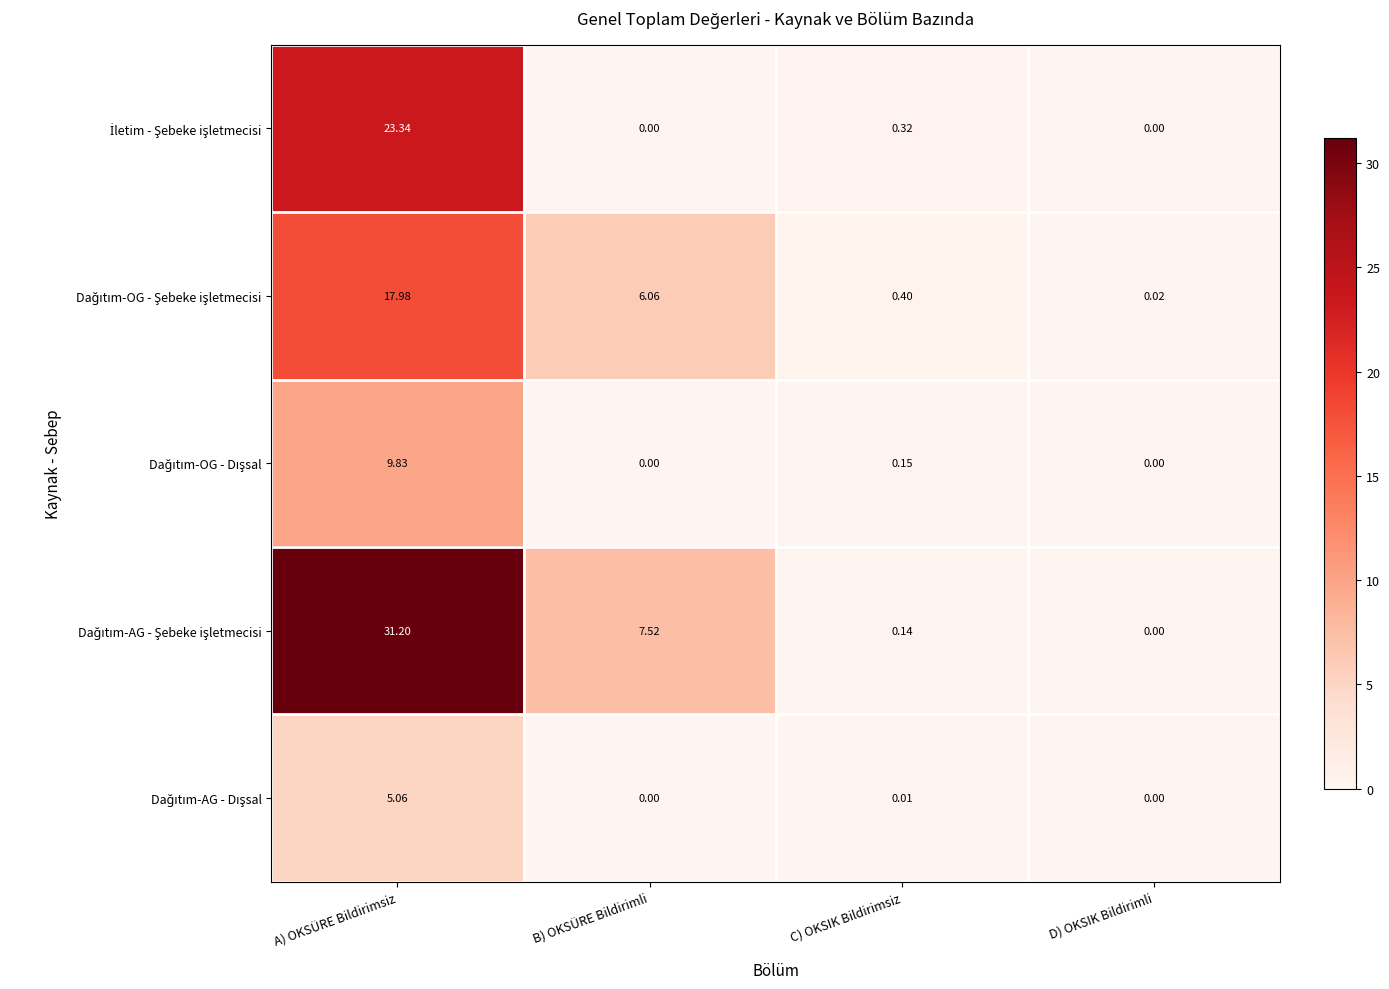

At how many categories does at least one series exceed 18?

1